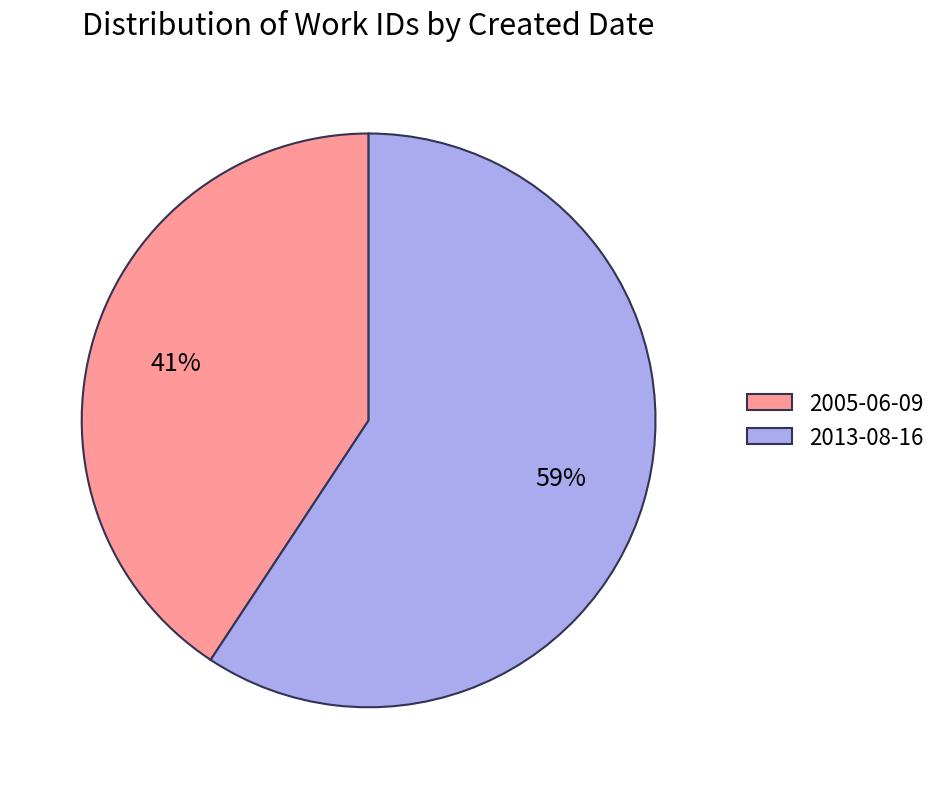

Is the sum of 2005-06-09 and 2013-08-16 greater than half?

Yes